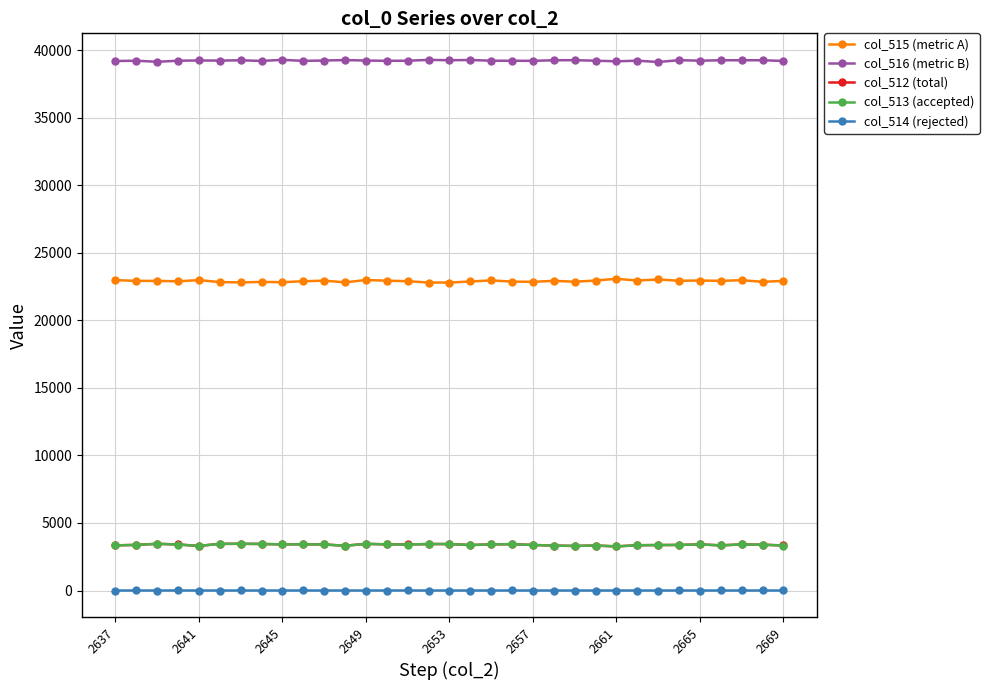

At how many categories does at least one series exceed 9376?

33